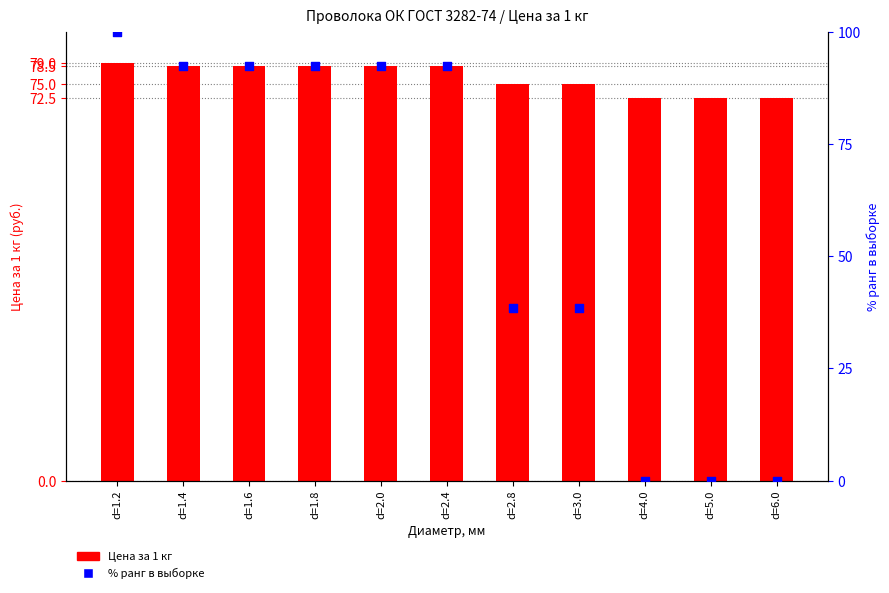

At which category is the sum across all series the highest?

d=1.2